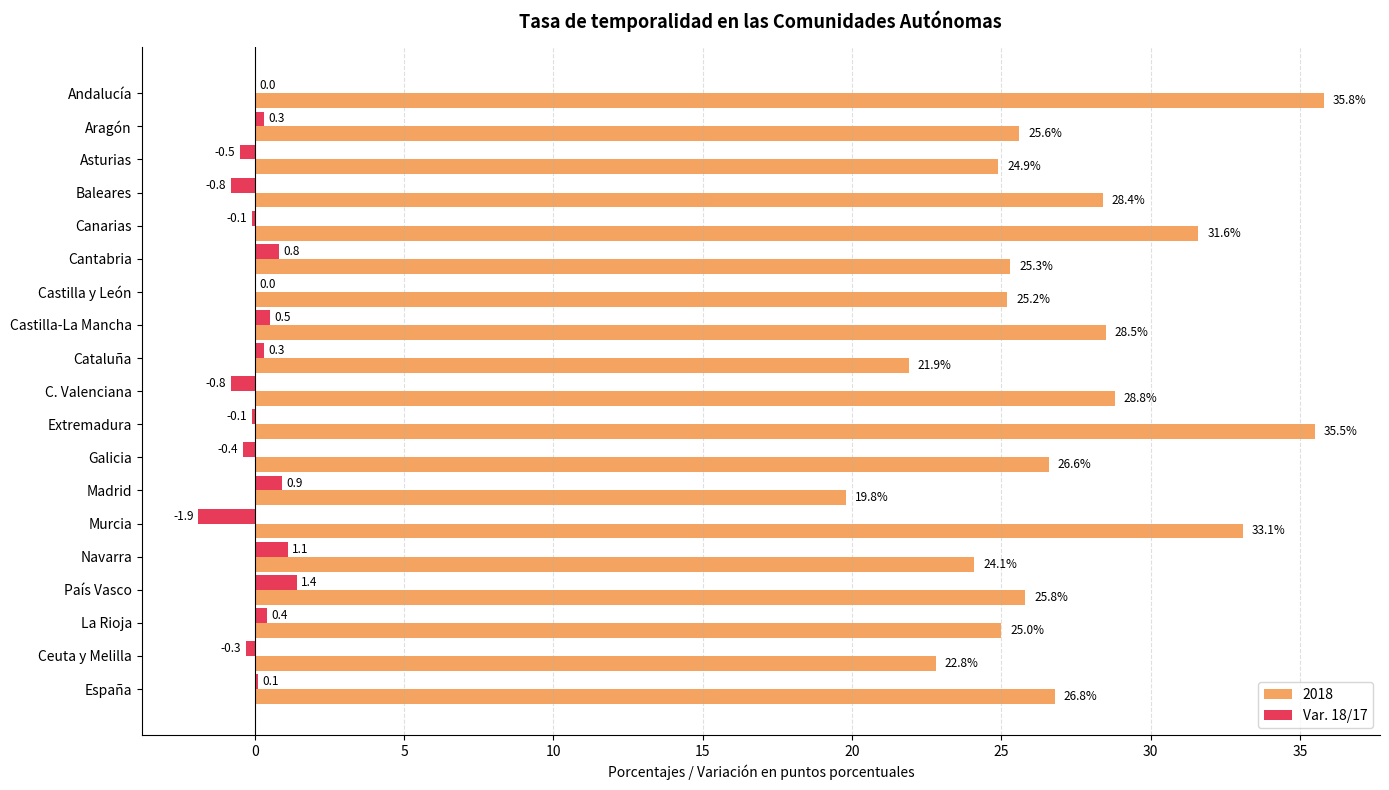

The Var. 18/17 series shows -0.3 at Ceuta y Melilla. True or false?

True